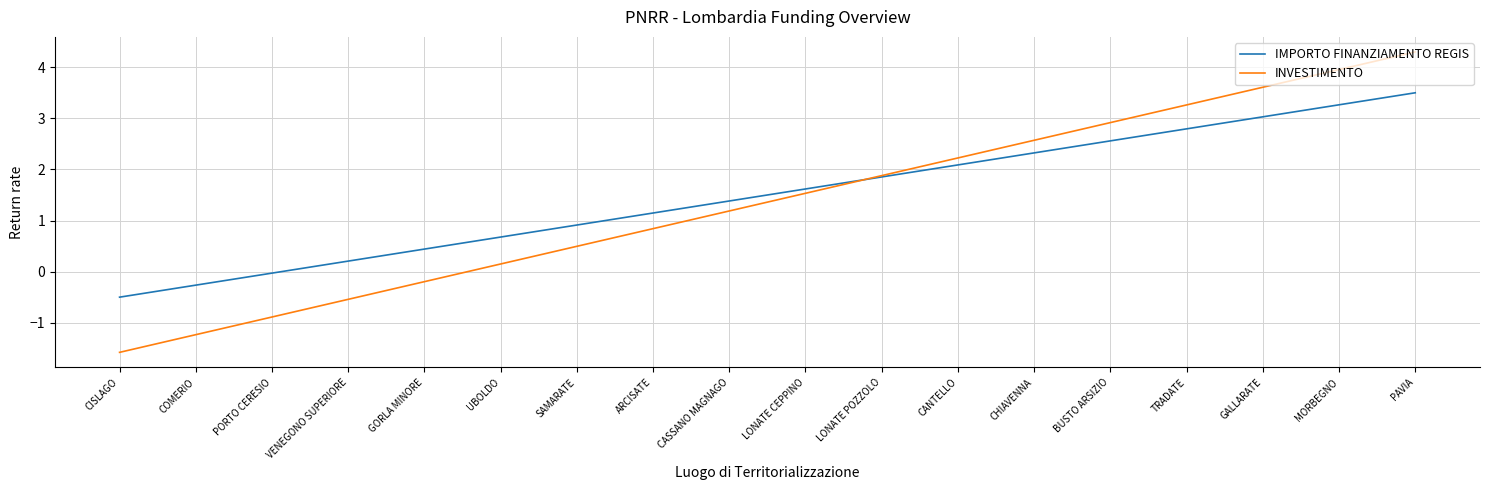

At CHIAVENNA, list the series in order from largest to smallest.

INVESTIMENTO, IMPORTO FINANZIAMENTO REGIS